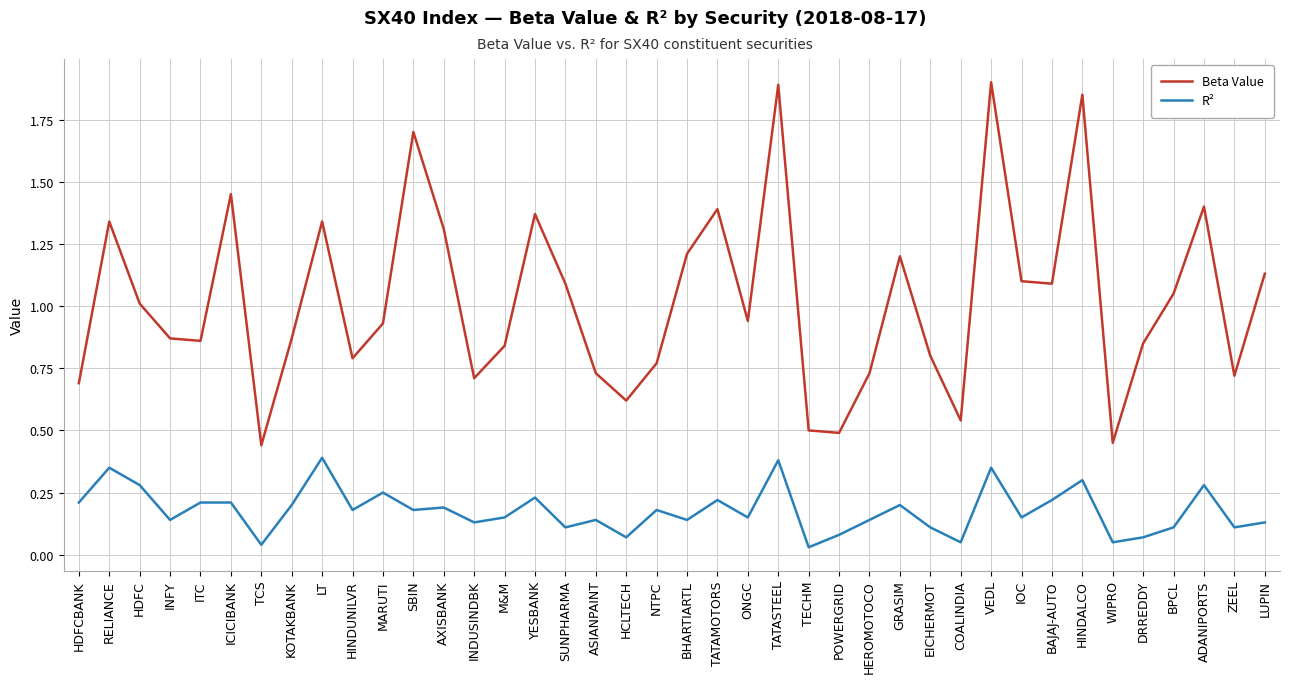

Is the value of R² at ADANIPORTS greater than the value of Beta Value at LUPIN?

No